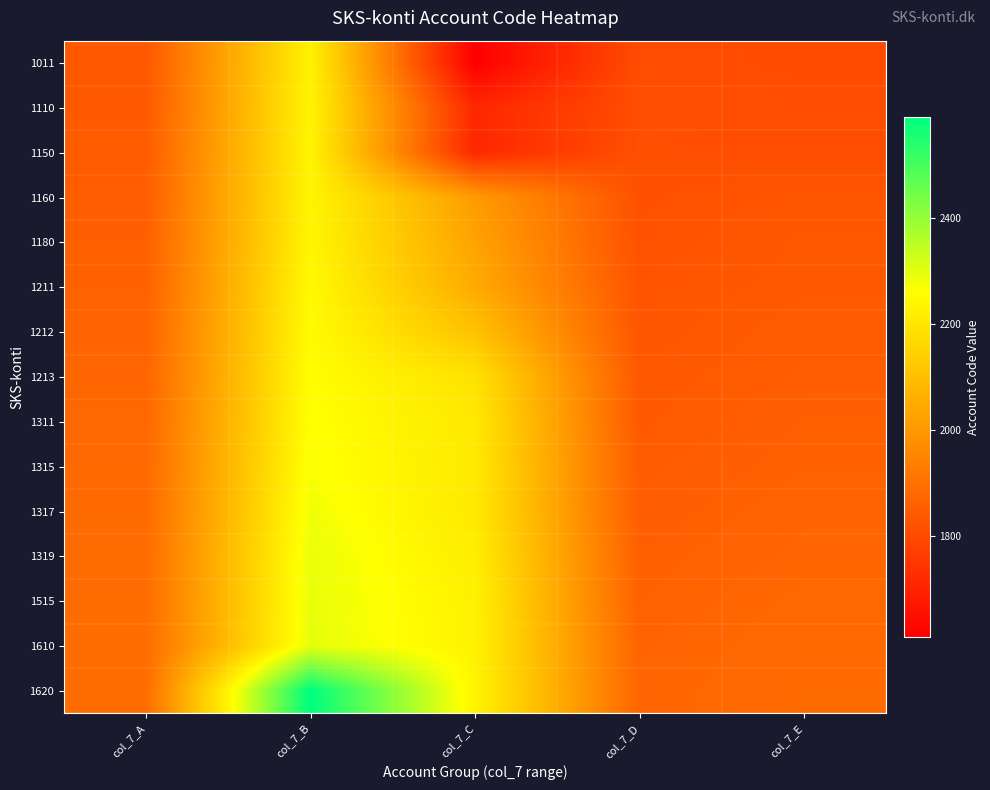

At how many categories does at least one series exceed 1742?

5